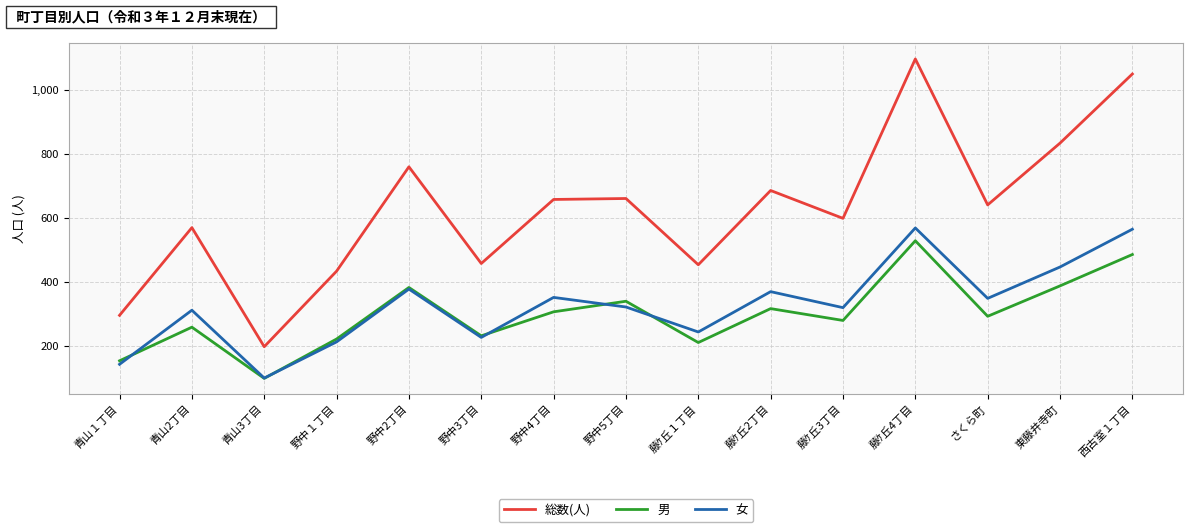

The value of 女 at 青山１丁目 is 67. True or false?

False